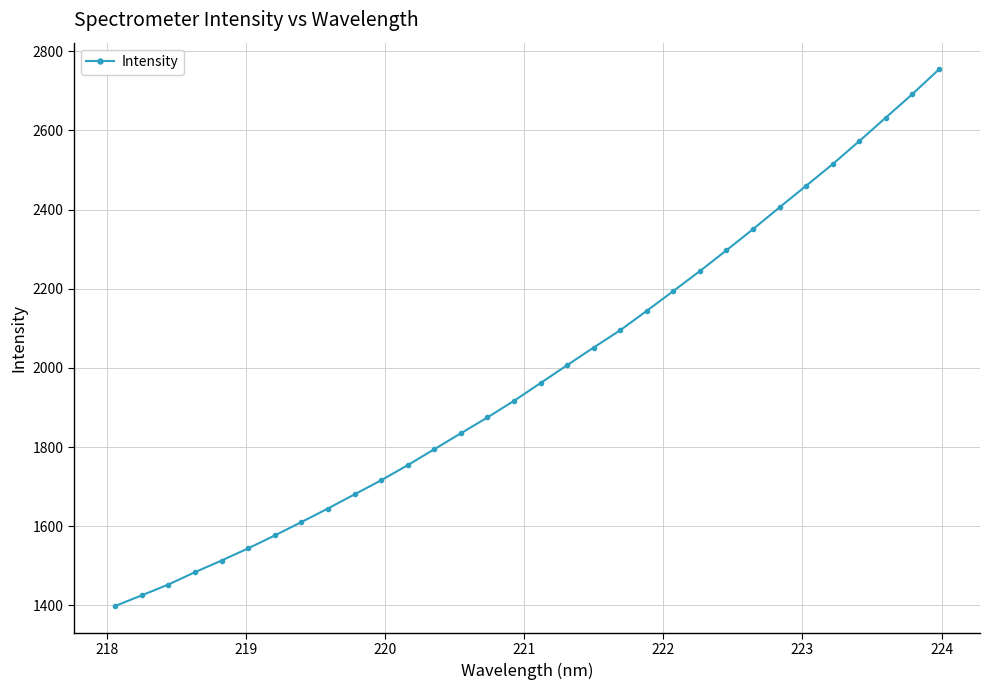

What is the sum of all values?

63601.1